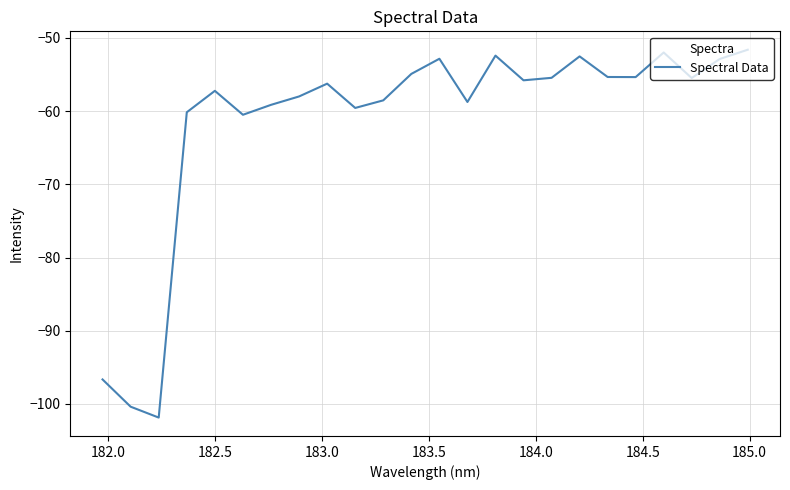

What is the difference between the maximum and minimum values?

50.2